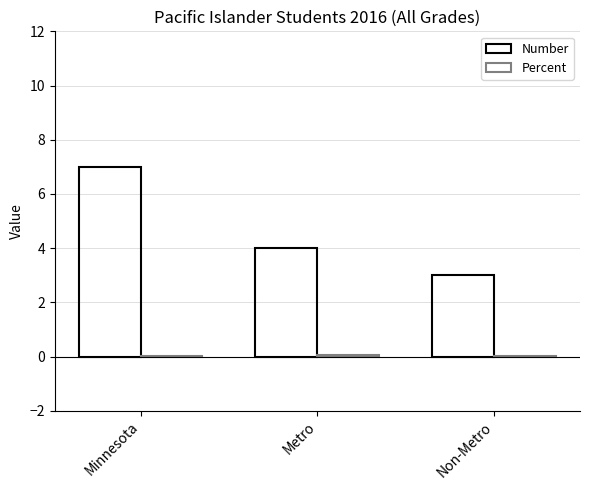

The value of Number at Minnesota is 4.6. True or false?

False